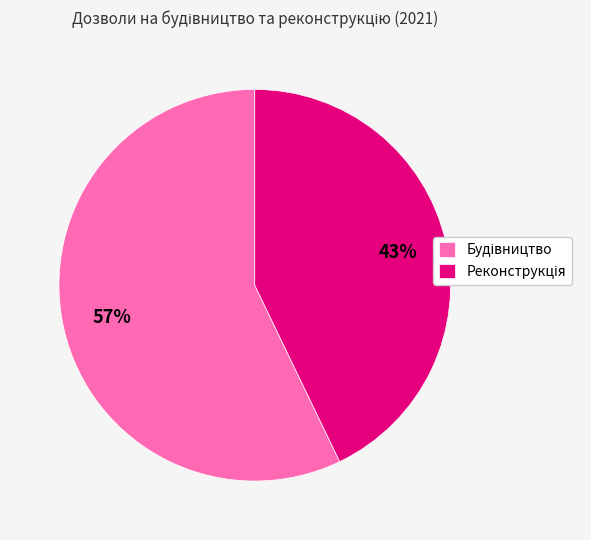

To the nearest percent, what is the average slice percentage?

50%